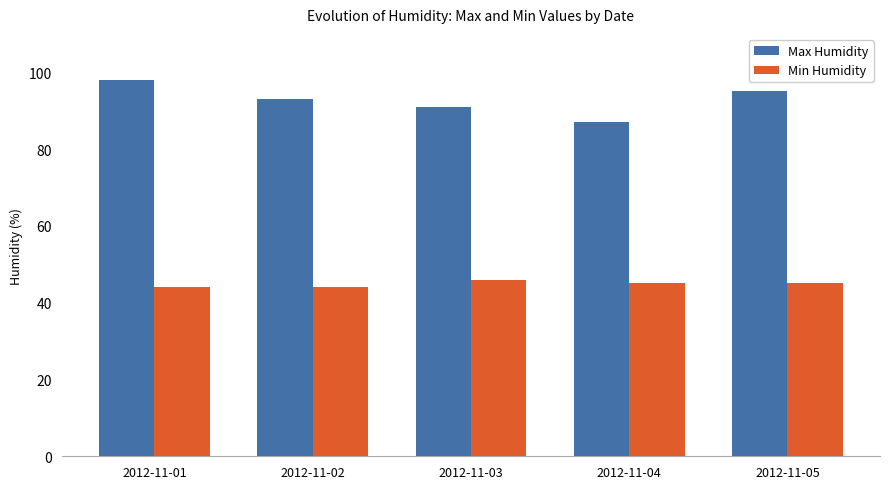

True or false: Max Humidity has a value of 62 at 2012-11-03.

False